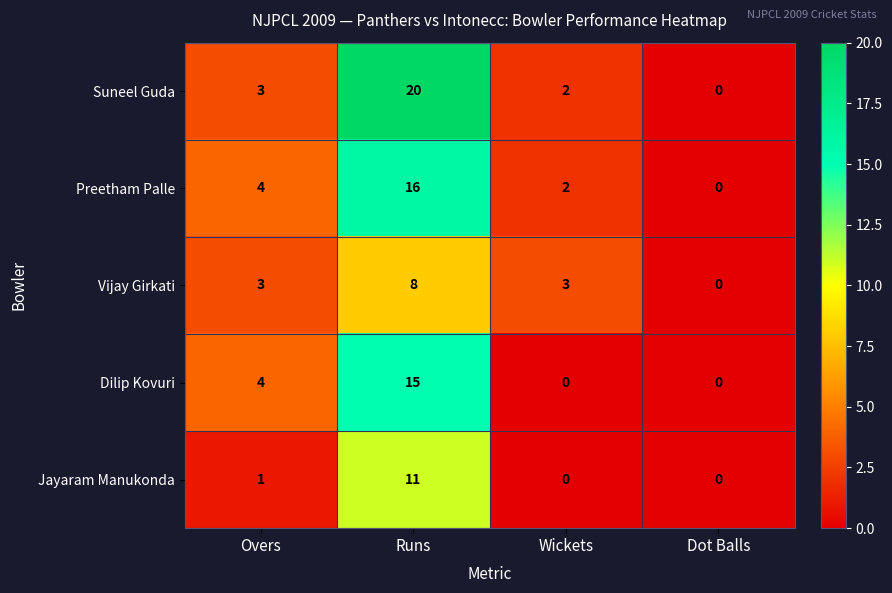

What is the difference between the maximum and second lowest values in the Suneel Guda series?

18